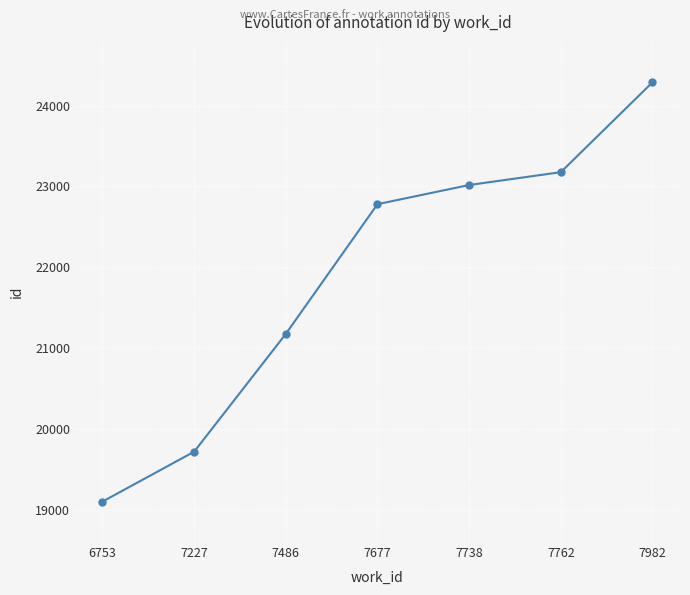

Is it true that the value at 7486 is 21177?

True